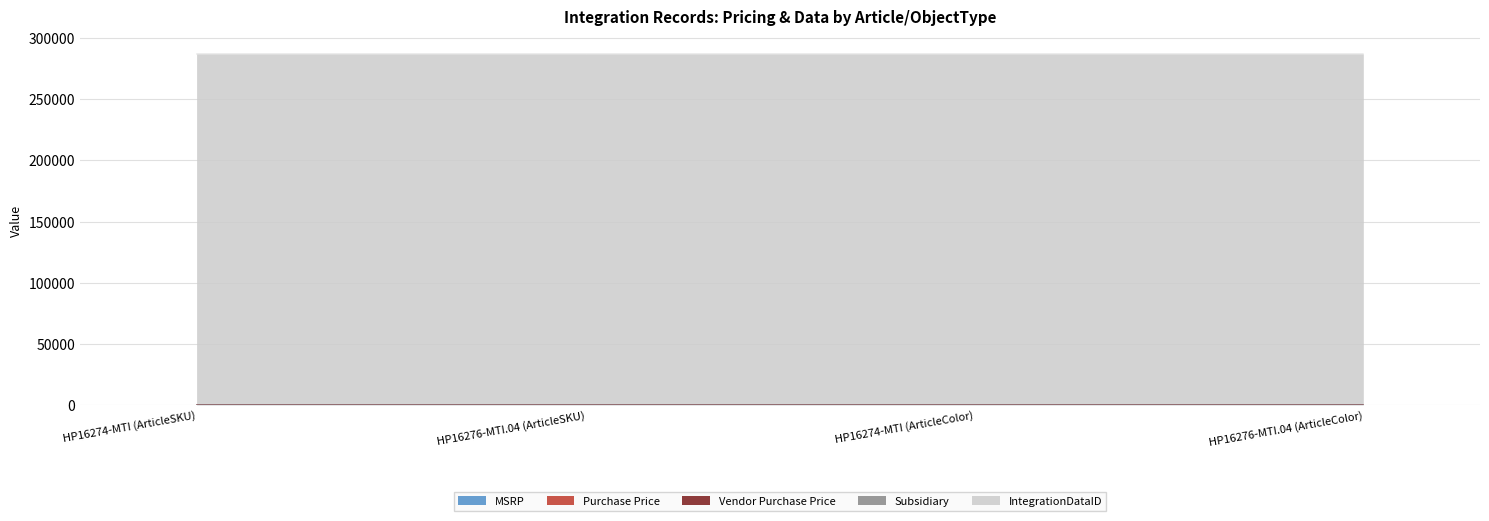

At which label is MSRP closest to 31?

HP16274-MTI (ArticleSKU)